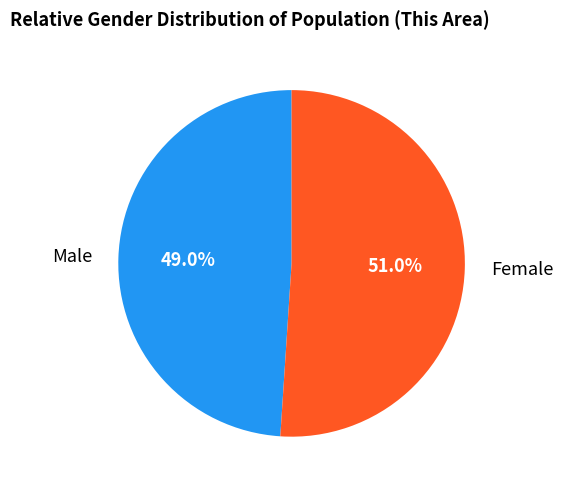

Rank the categories by value from highest to lowest.

Female, Male